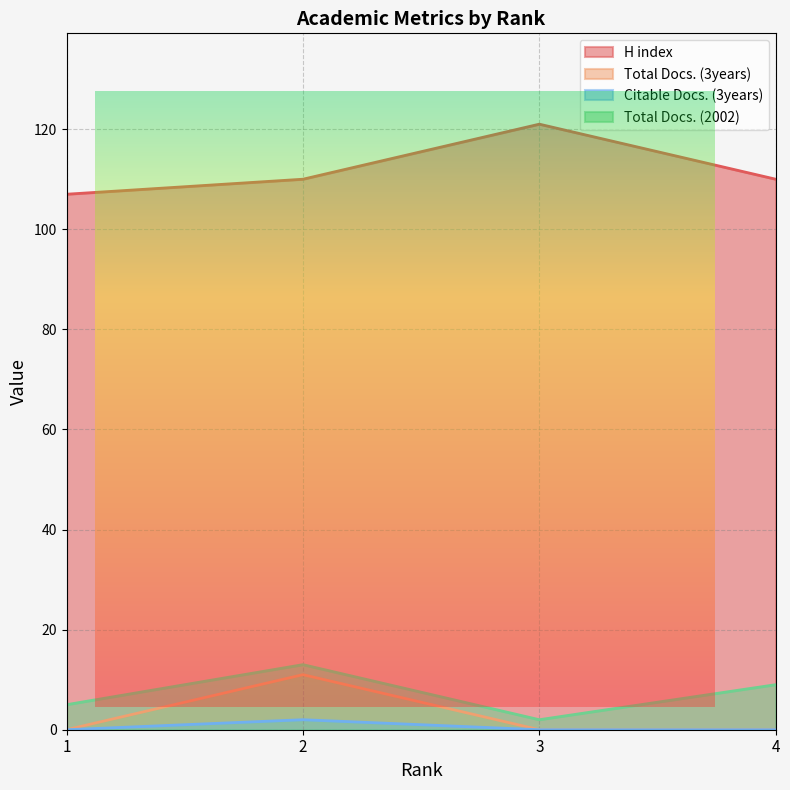

The H index series shows 110 at 2. True or false?

True